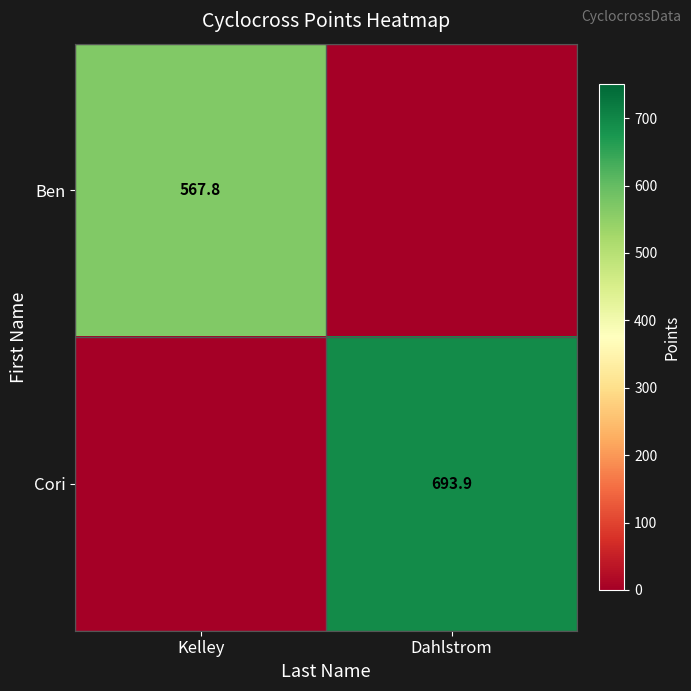

Is the value of Ben at Kelley greater than the value of Cori at Dahlstrom?

No